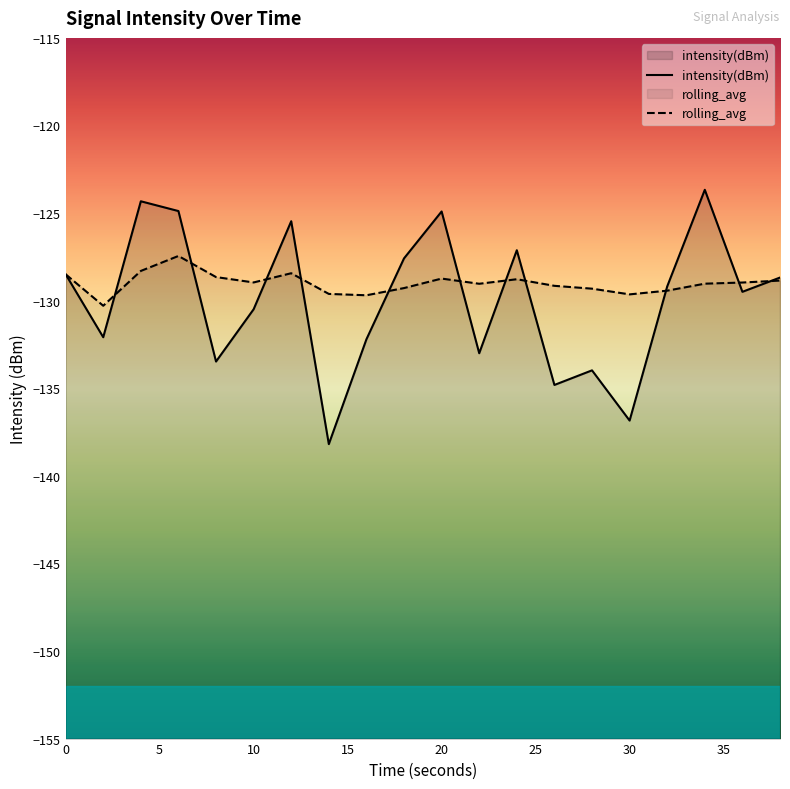

Reading left to right, what are all the values shown in this chart?

intensity(dBm): -128.5	-132.1	-124.3	-124.9	-133.5	-130.5	-125.5	-138.2	-132.2	-127.6	-124.9	-133.0	-127.1	-134.8	-134.0	-136.8	-129.2	-123.7	-129.5	-128.7
rolling_avg: -128.5	-130.3	-128.3	-127.4	-128.7	-129.0	-128.4	-129.6	-129.7	-129.3	-128.7	-129.0	-128.8	-129.2	-129.3	-129.6	-129.4	-129.0	-129.0	-128.9